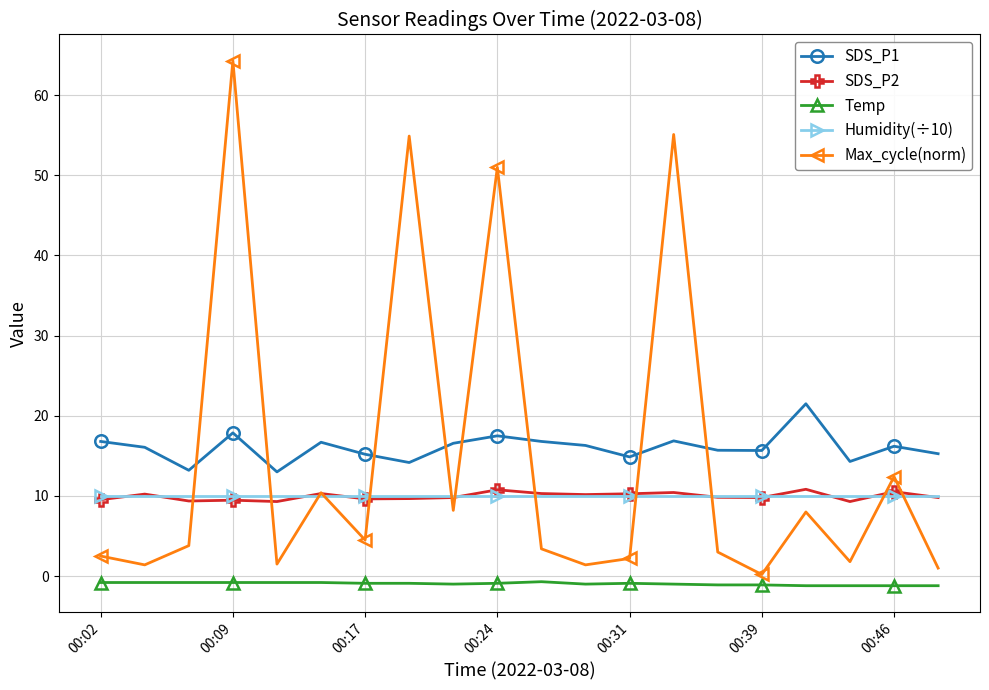

What is the minimum value for SDS_P2?

9.3